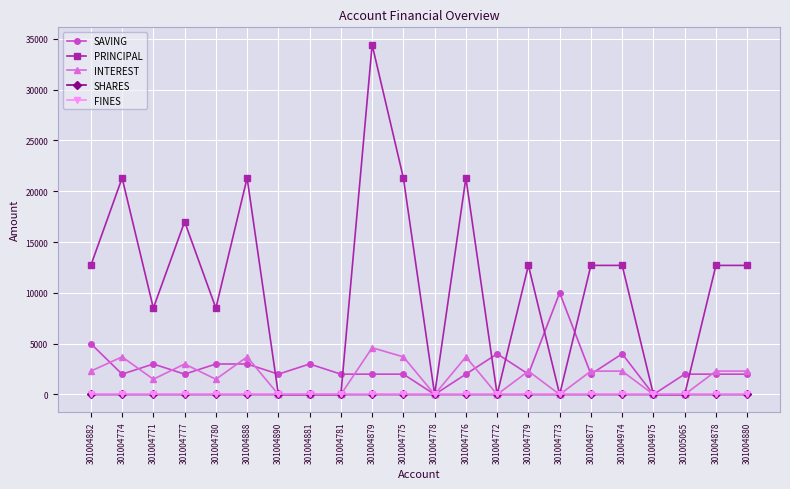

True or false: PRINCIPAL has more than 0 interior local peaks.

True